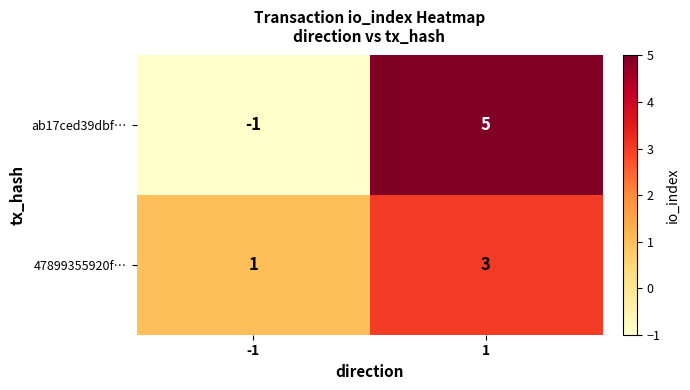

What value does the ab17ced39dbf… series have at 1?

5